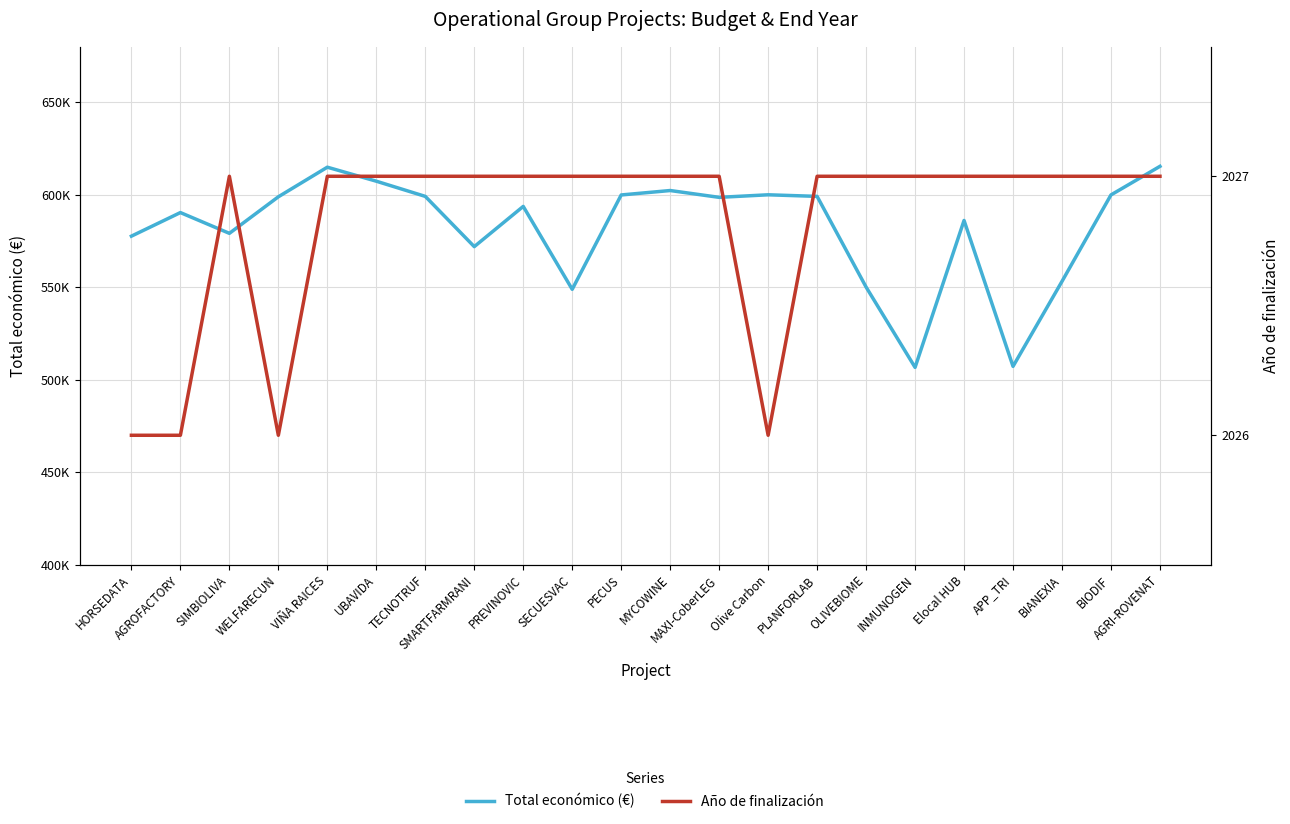

Where is the first local maximum for Año de finalización?

SIMBIOLIVA